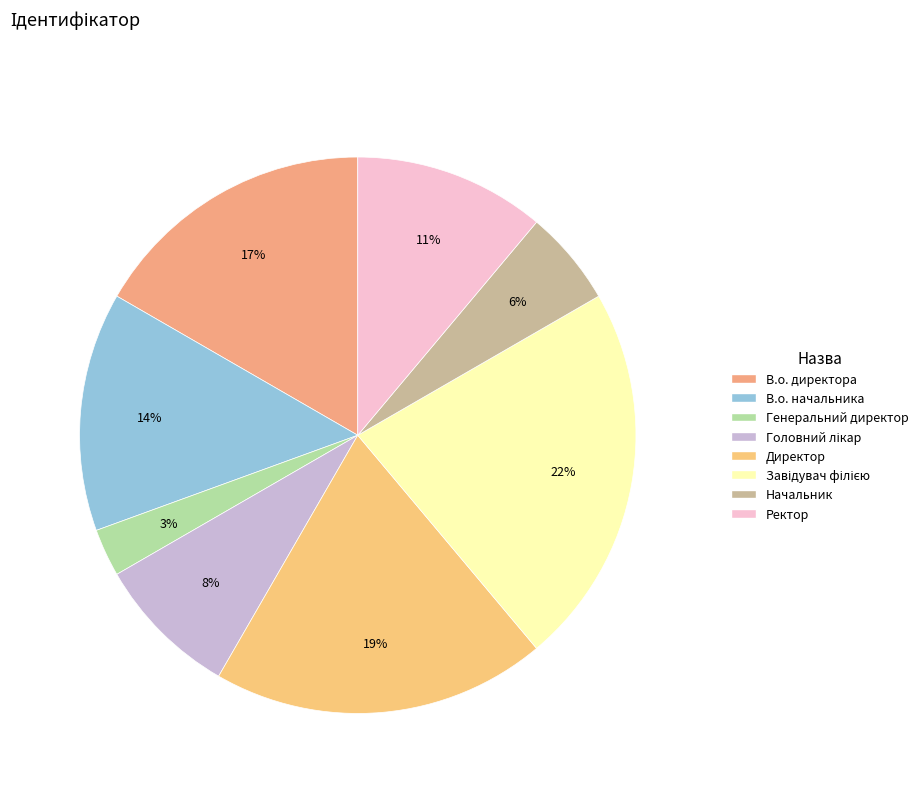

Does Ректор account for over 50% of the chart?

No